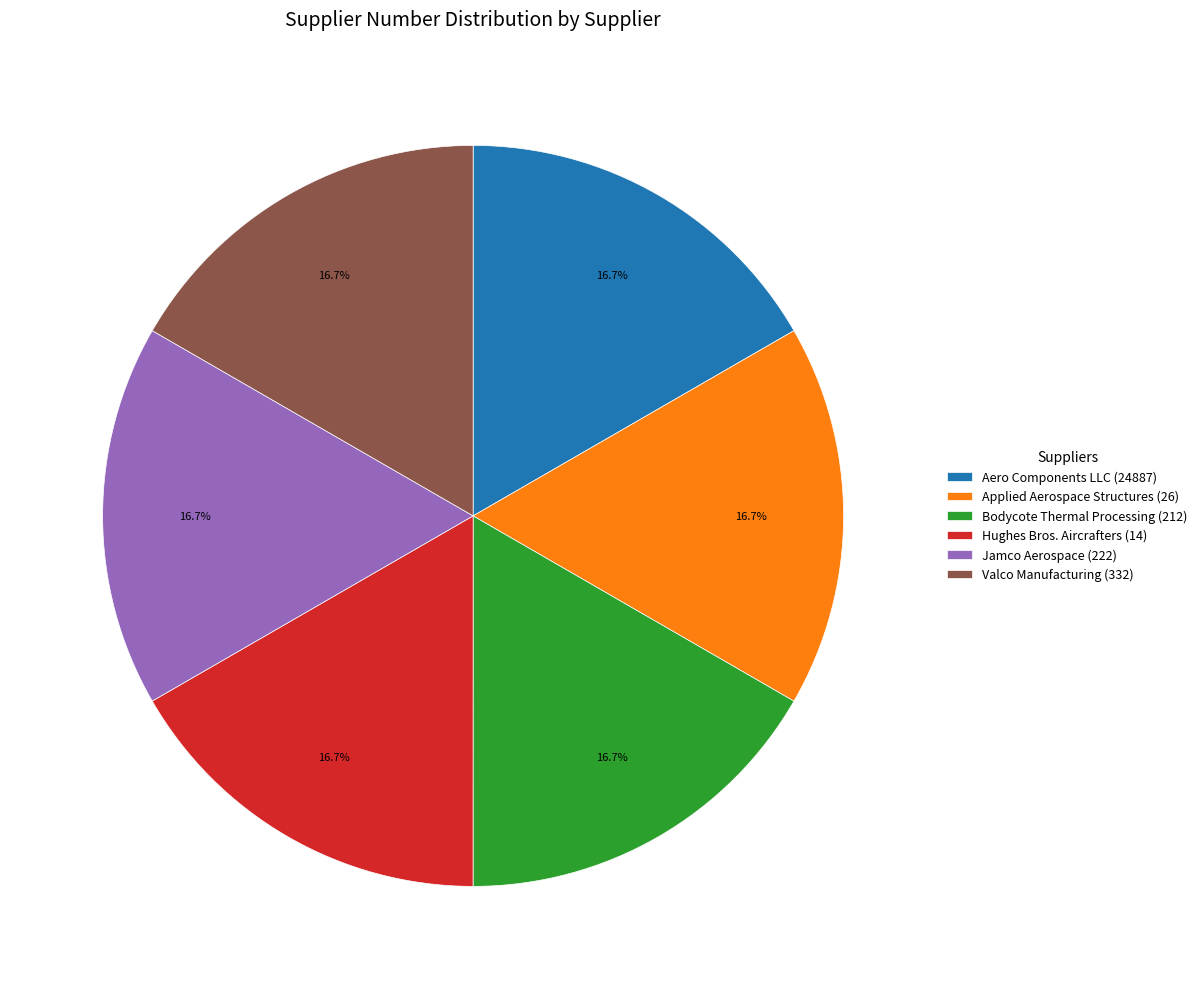

Is the sum of Applied Aerospace Structures (26) and Bodycote Thermal Processing (212) greater than half?

No